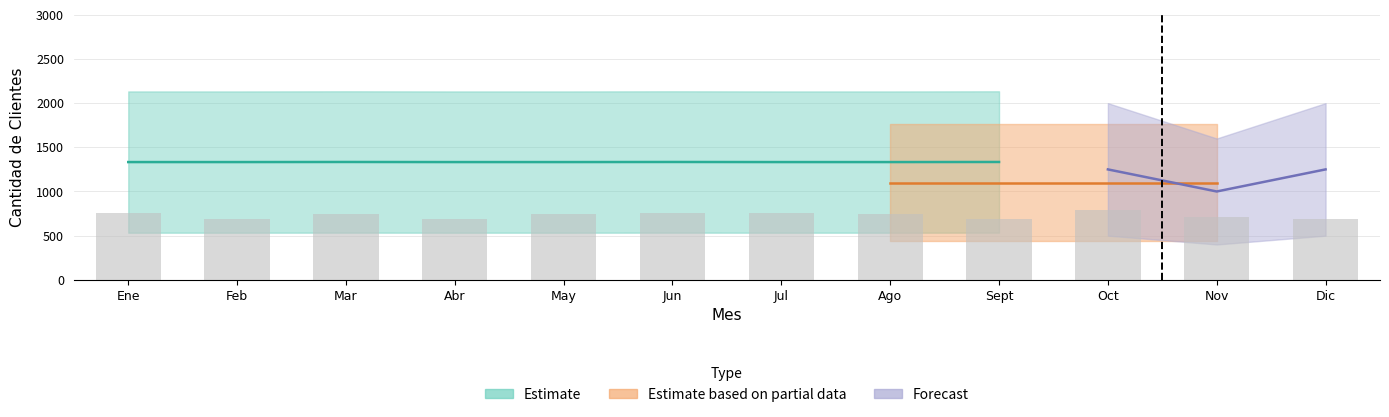

List the labels in order of Puerto Plata value, smallest first.

Feb, Abr, Sept, Dic, Nov, Mar, May, Ago, Ene, Jun, Jul, Oct